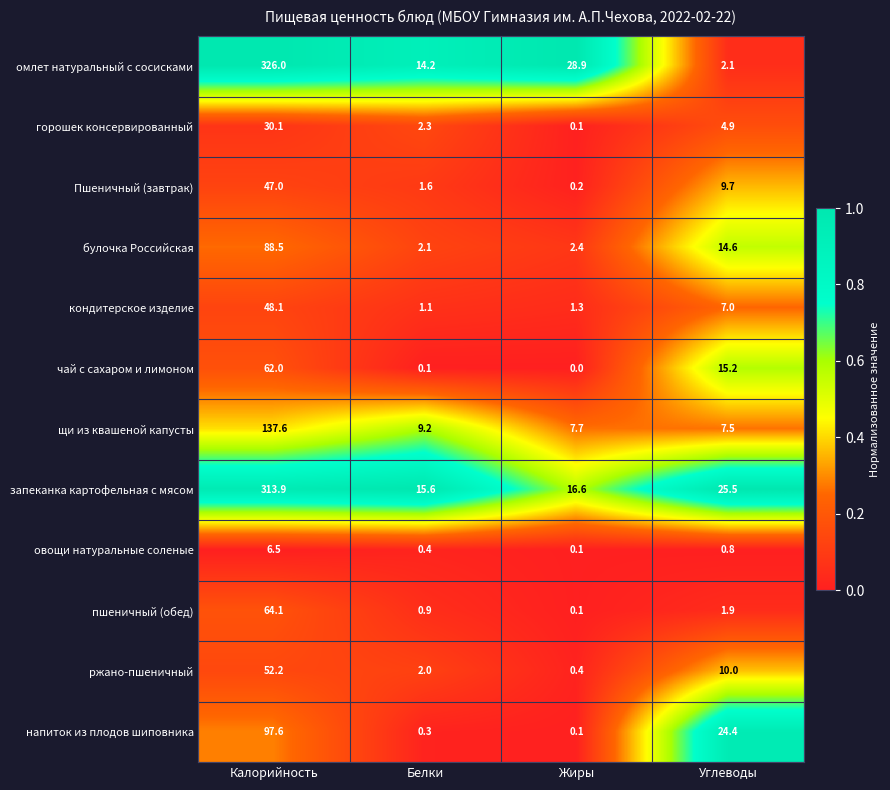

The омлет натуральный с сосисками series shows 28.9 at Жиры. True or false?

True